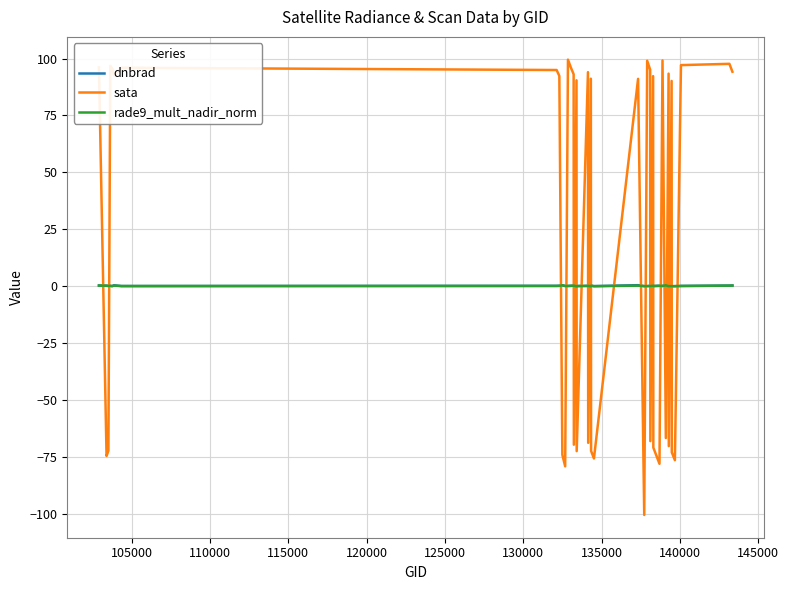

Which series ends up on top after the final intersection of rade9_mult_nadir_norm and sata?

sata